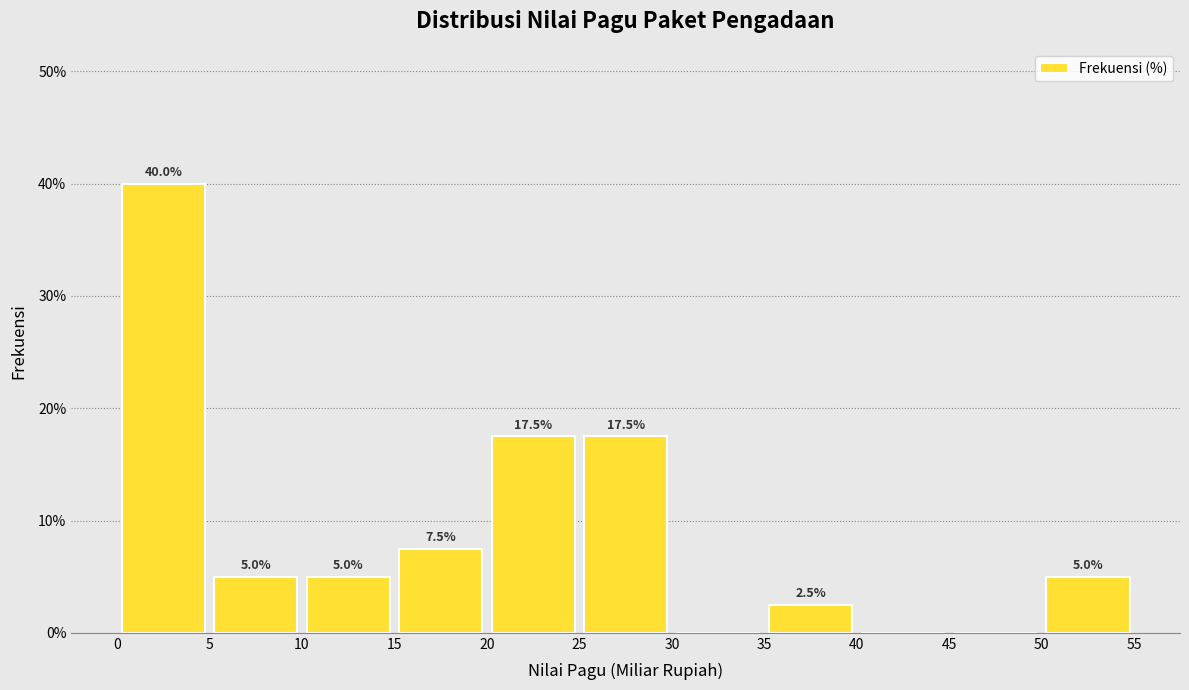

Over which range of the x-axis is the bar tallest?

0 to 5